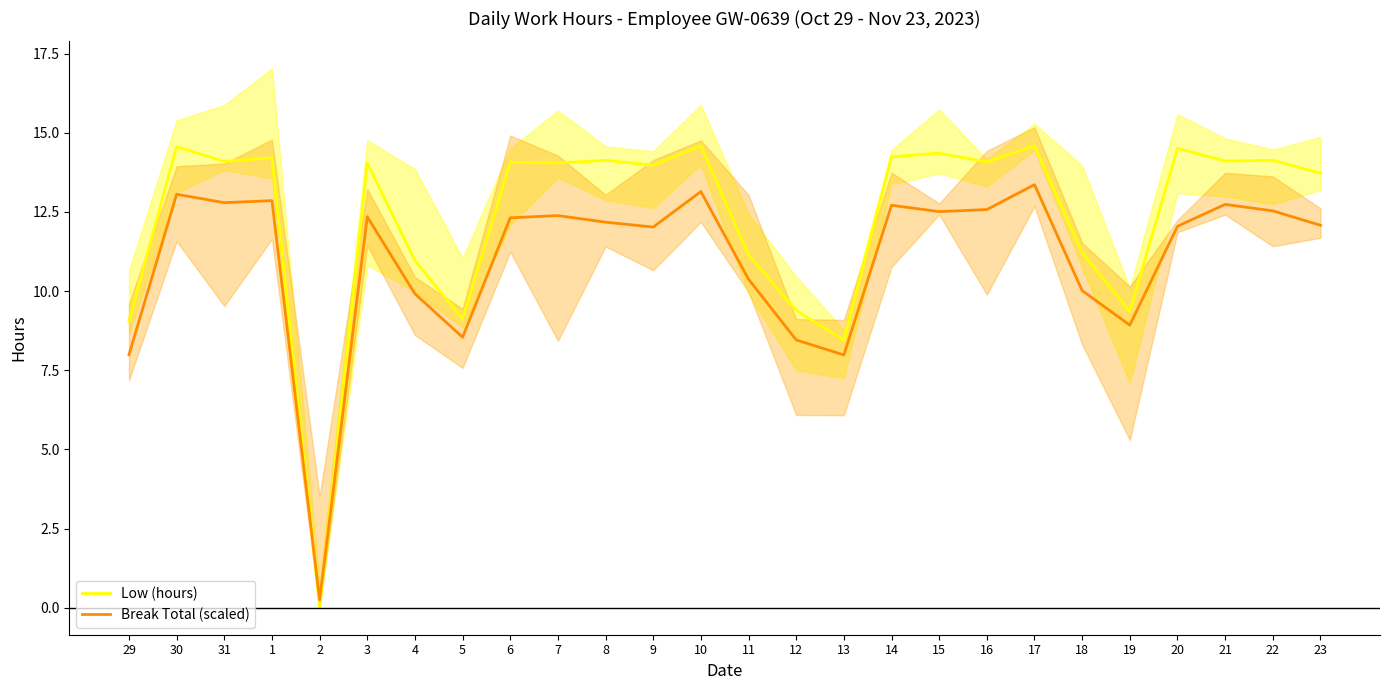

How many times do Low (hours) and Break Total (scaled) cross each other?

2